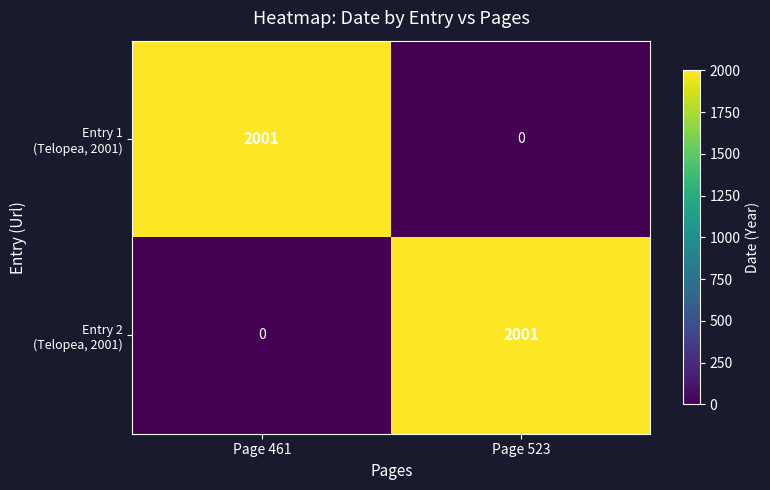

What is the difference between the highest and lowest values at Page 523?

2001